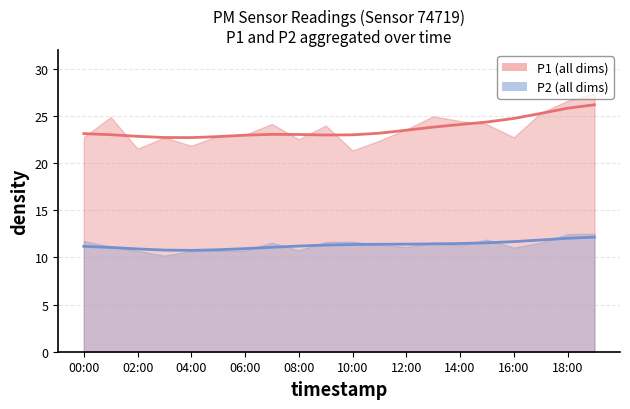

Which category has the highest value across all series?

19:00